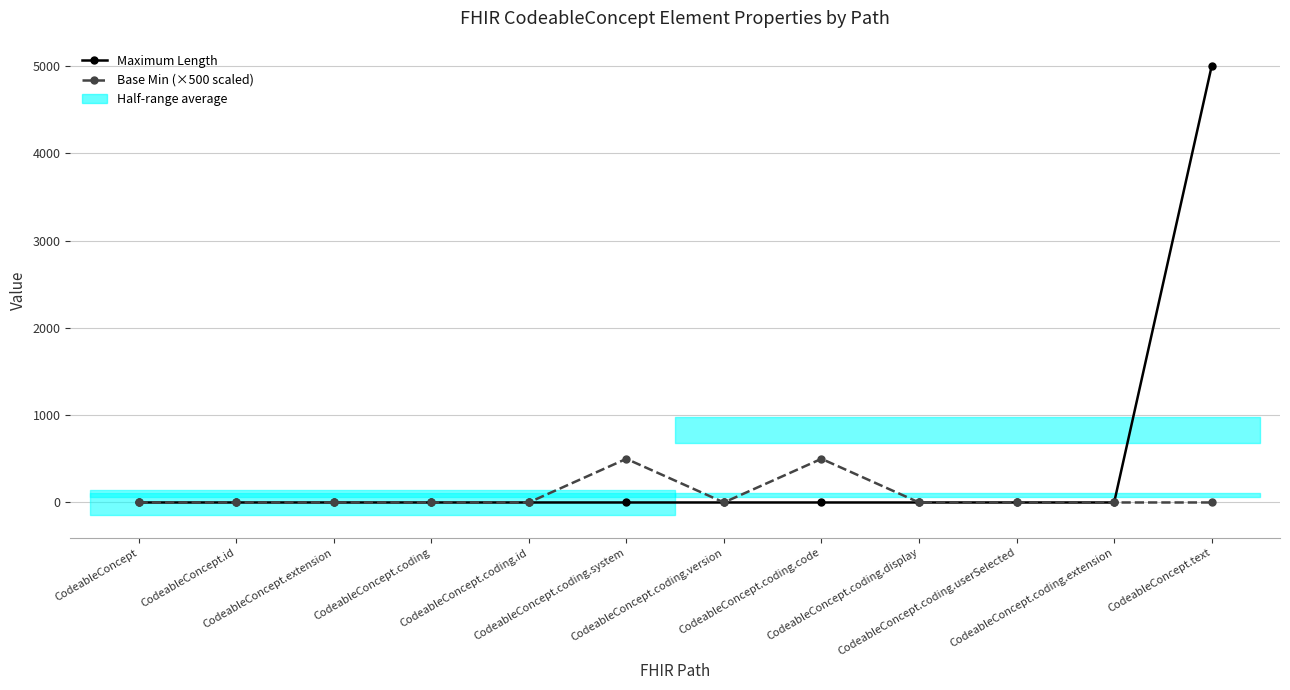

List the labels in order of Base Min (×500 scaled) value, smallest first.

CodeableConcept, CodeableConcept.id, CodeableConcept.extension, CodeableConcept.coding, CodeableConcept.coding.id, CodeableConcept.coding.version, CodeableConcept.coding.display, CodeableConcept.coding.userSelected, CodeableConcept.coding.extension, CodeableConcept.text, CodeableConcept.coding.system, CodeableConcept.coding.code